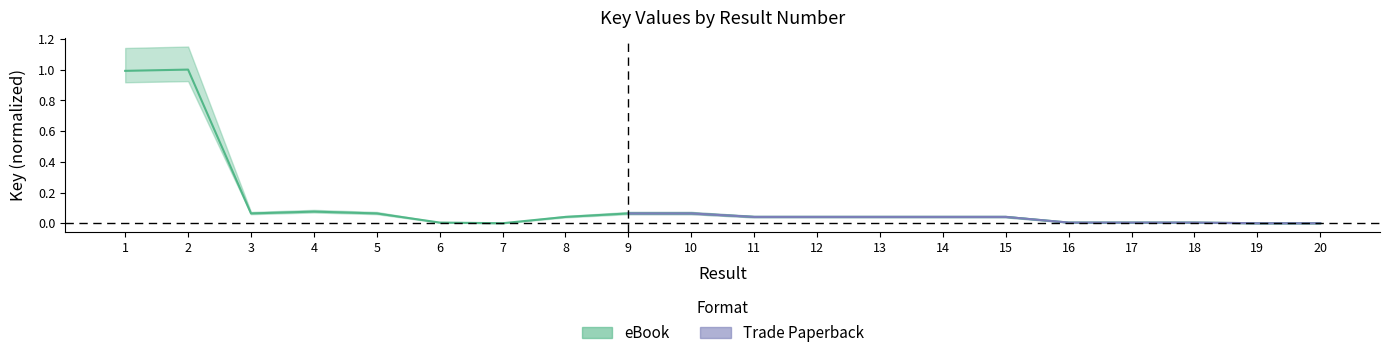

How many points are higher than both their immediate neighbors (excluding endpoints)?

3